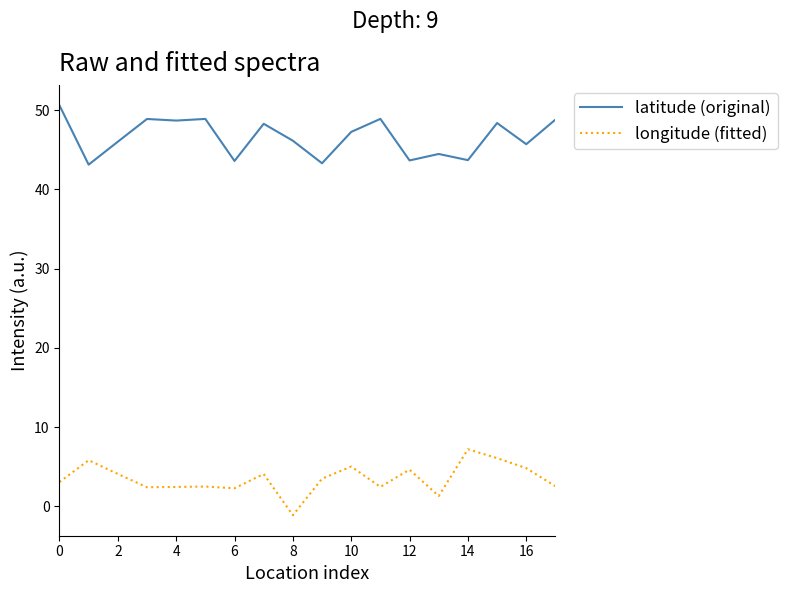

What is the maximum value shown in the chart?

50.6